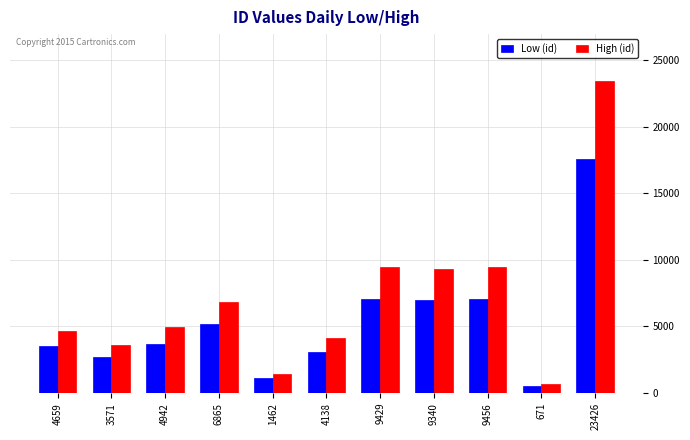

List the series in order of their peak value, lowest first.

Low (id), High (id)